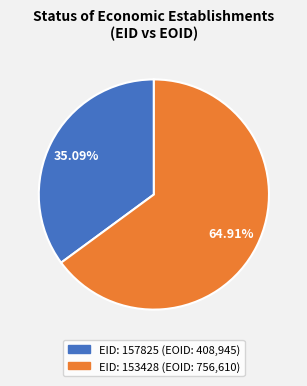

Is there a majority slice in this chart?

Yes